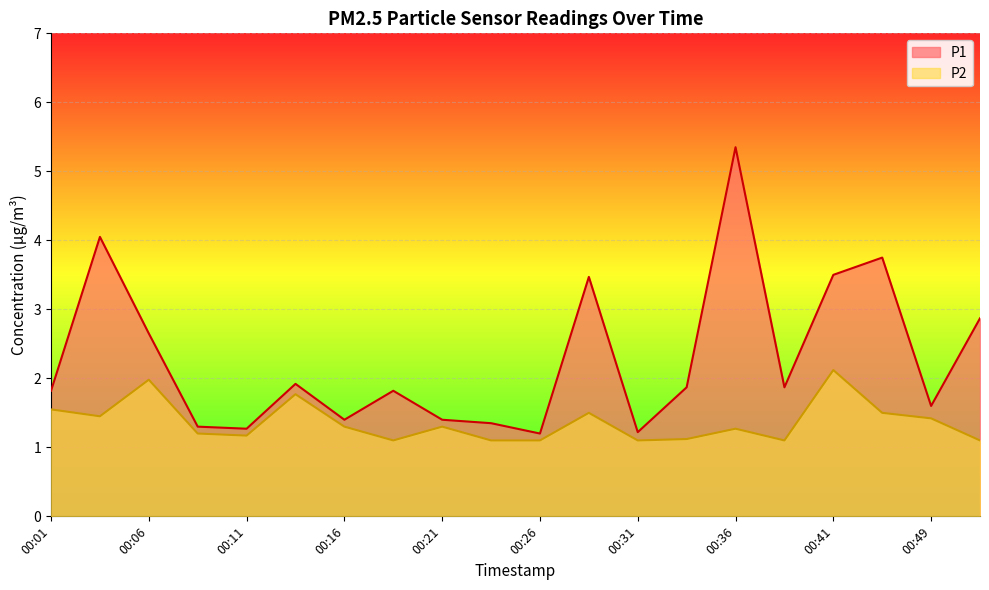

The value of P2 at 00:06 is 1.0. True or false?

False